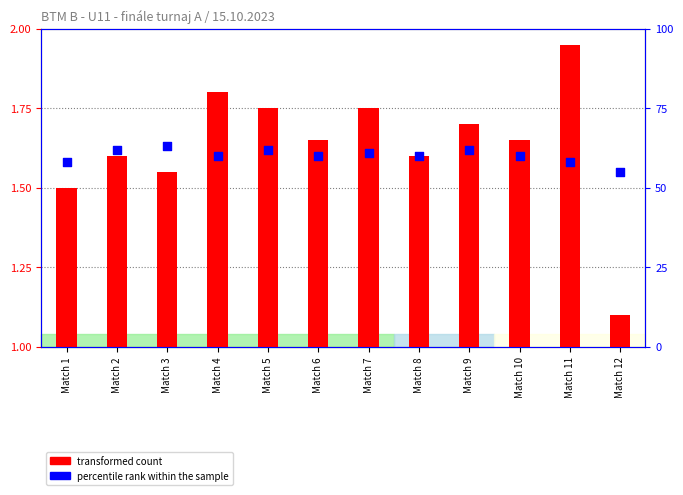

What are all the series names shown in the legend?

transformed count, percentile rank within the sample